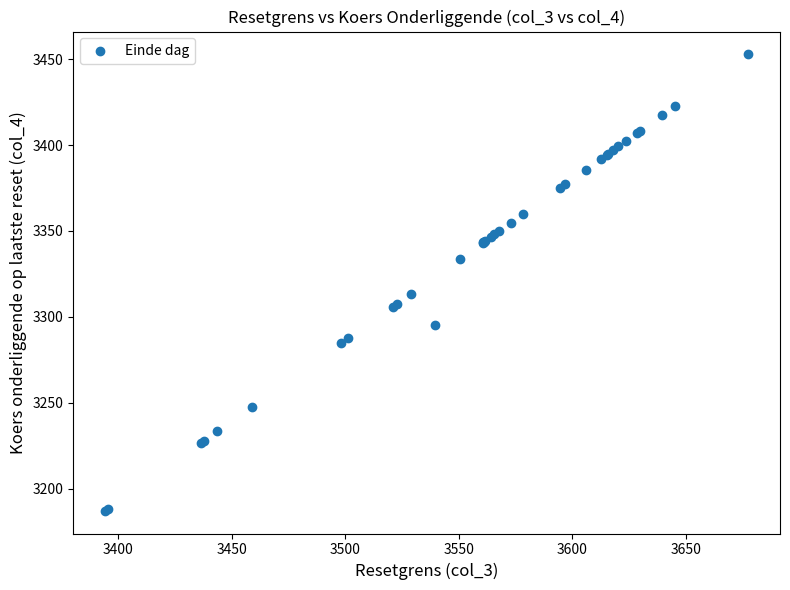

What Y value in the scatter plot is closest to 3320?

3313.5